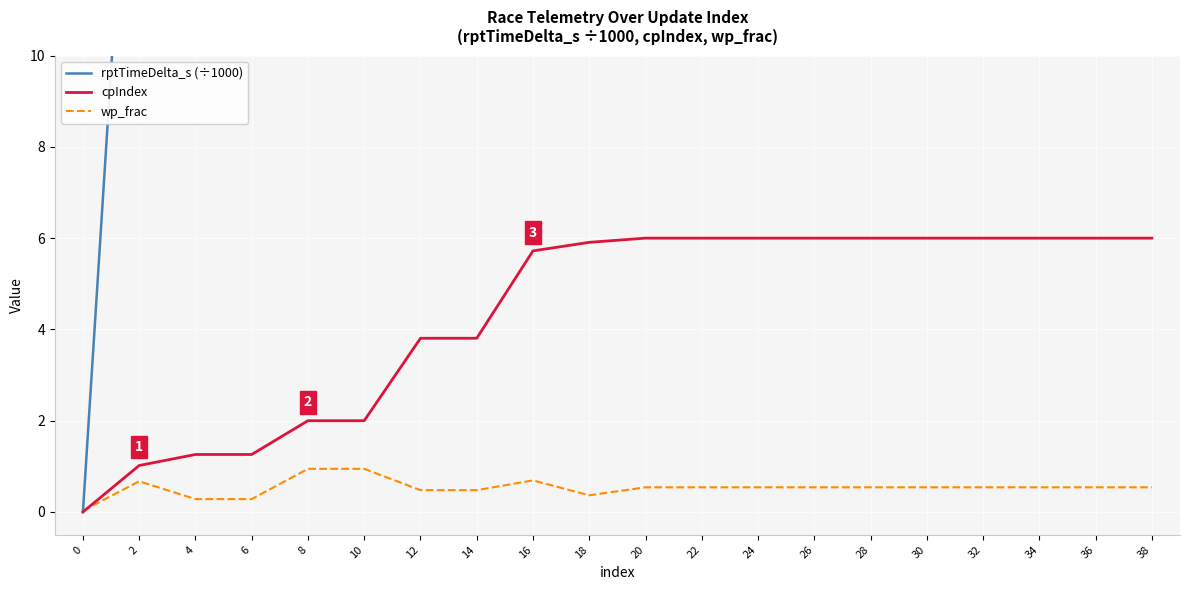

Reading left to right, what are all the values shown in this chart?

rptTimeDelta_s (÷1000): 0.0	19.3	39.3	39.5	87.8	97.6	178.8	179.2	203.4	204.4	205.6	206.4	208.0	209.1	213.1	214.9	216.3	218.7	222.2	222.9
cpIndex: 0.0	1.0	1.3	1.3	2.0	2.0	3.8	3.8	5.7	5.9	6.0	6.0	6.0	6.0	6.0	6.0	6.0	6.0	6.0	6.0
wp_frac: 0.0	0.7	0.3	0.3	0.9	0.9	0.5	0.5	0.7	0.4	0.5	0.5	0.5	0.5	0.5	0.5	0.5	0.5	0.5	0.5